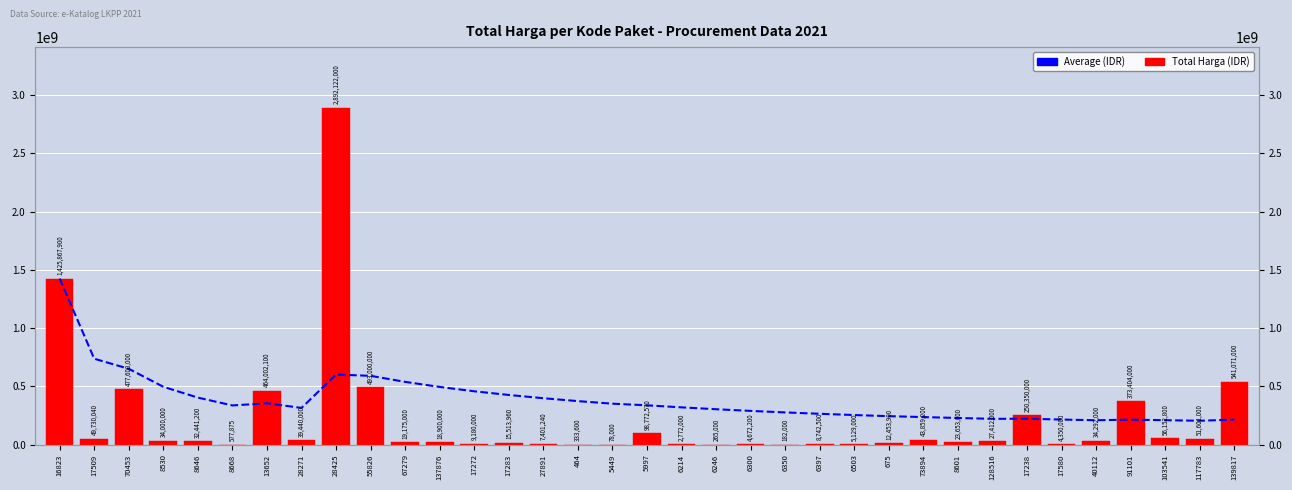

What is the highest value of the Average (IDR) series?

1425867900.0